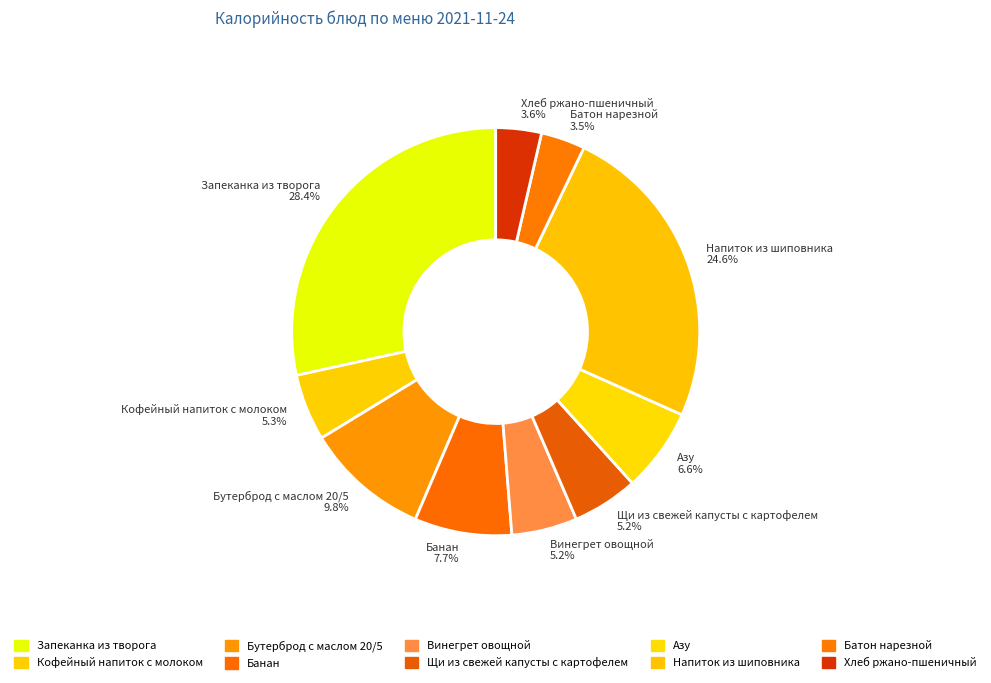

What is the largest slice in the pie chart?

Запеканка из творога